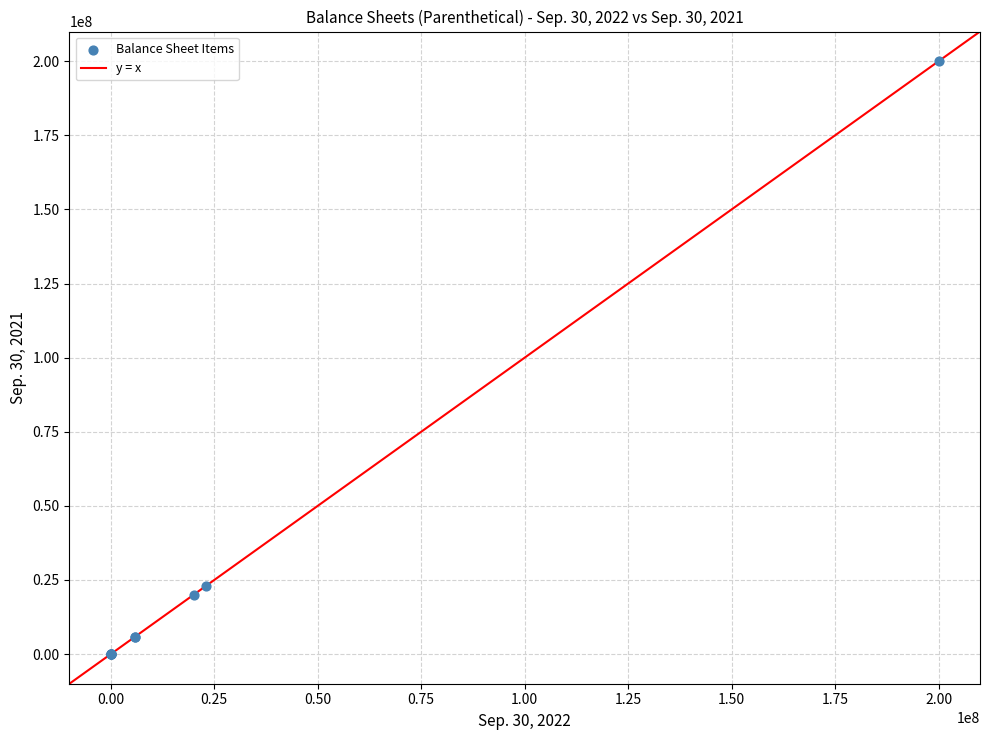

What Y value in the scatter plot is closest to 100000000?

23000000.0